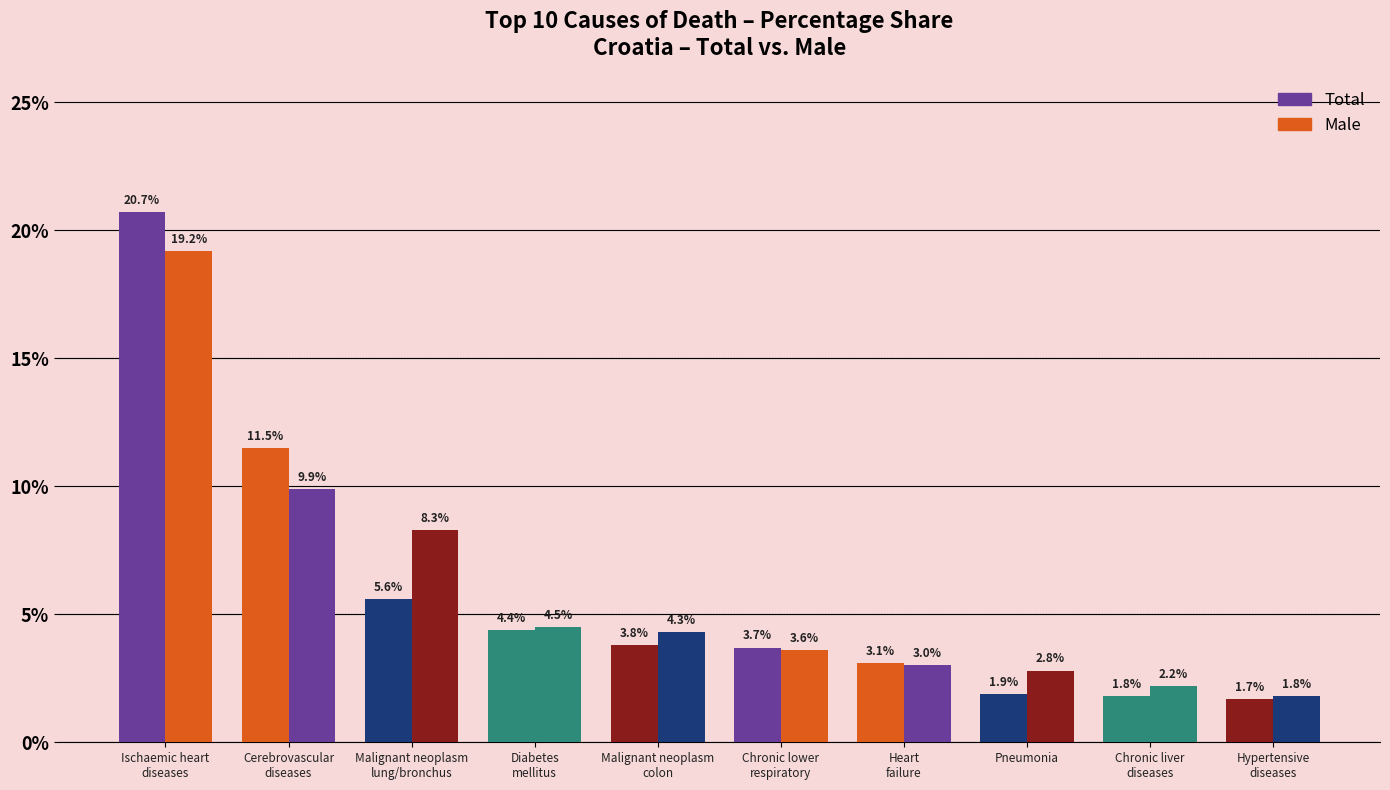

Which series changed the most between Ischaemic heart
diseases and Chronic lower
respiratory?

Total